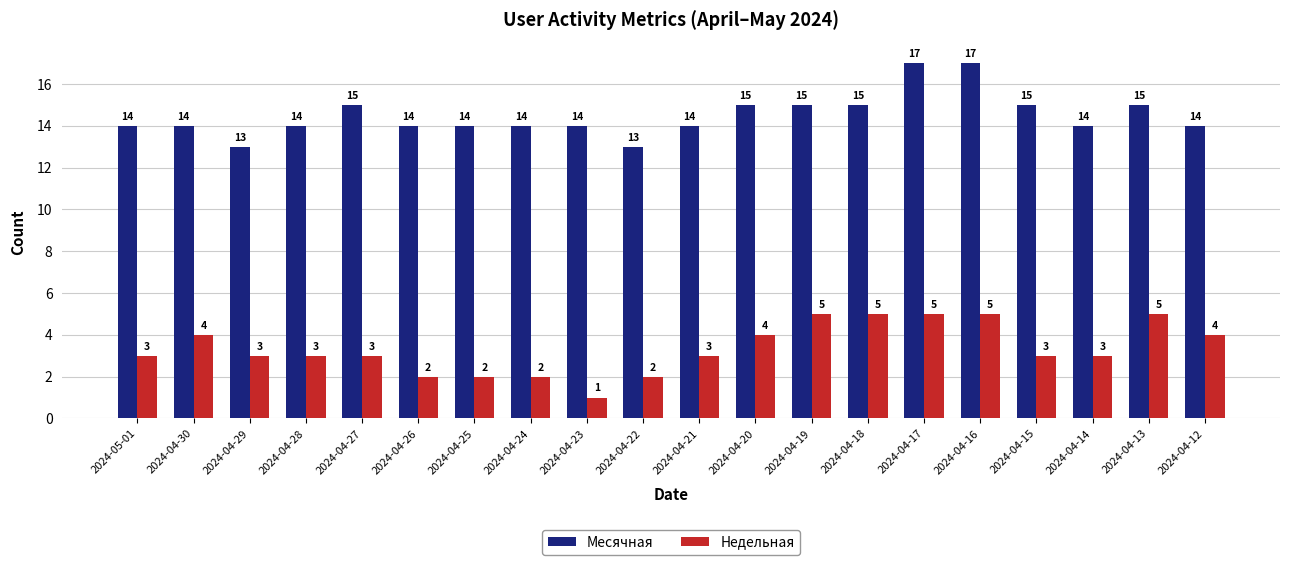

What is the spread (max minus min) of values at 2024-04-16?

12